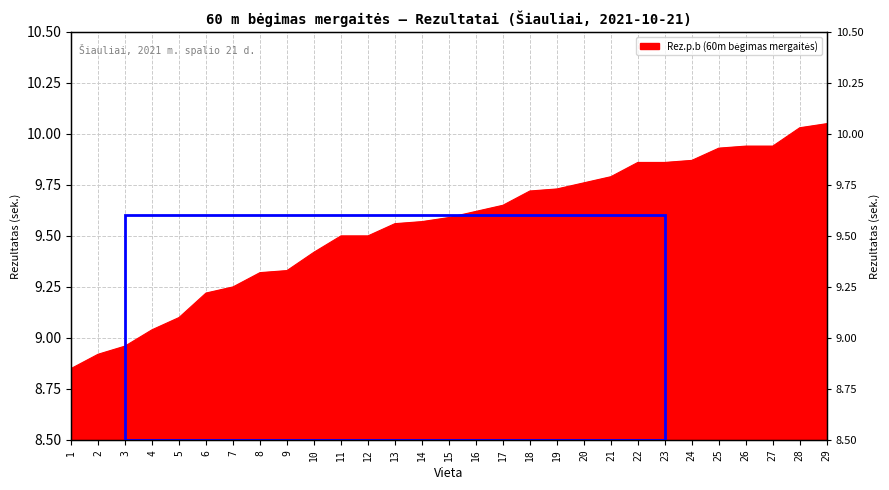

List the labels in order of value, largest first.

29, 28, 26, 27, 25, 24, 22, 23, 21, 20, 19, 18, 17, 16, 15, 14, 13, 11, 12, 10, 9, 8, 7, 6, 5, 4, 3, 2, 1